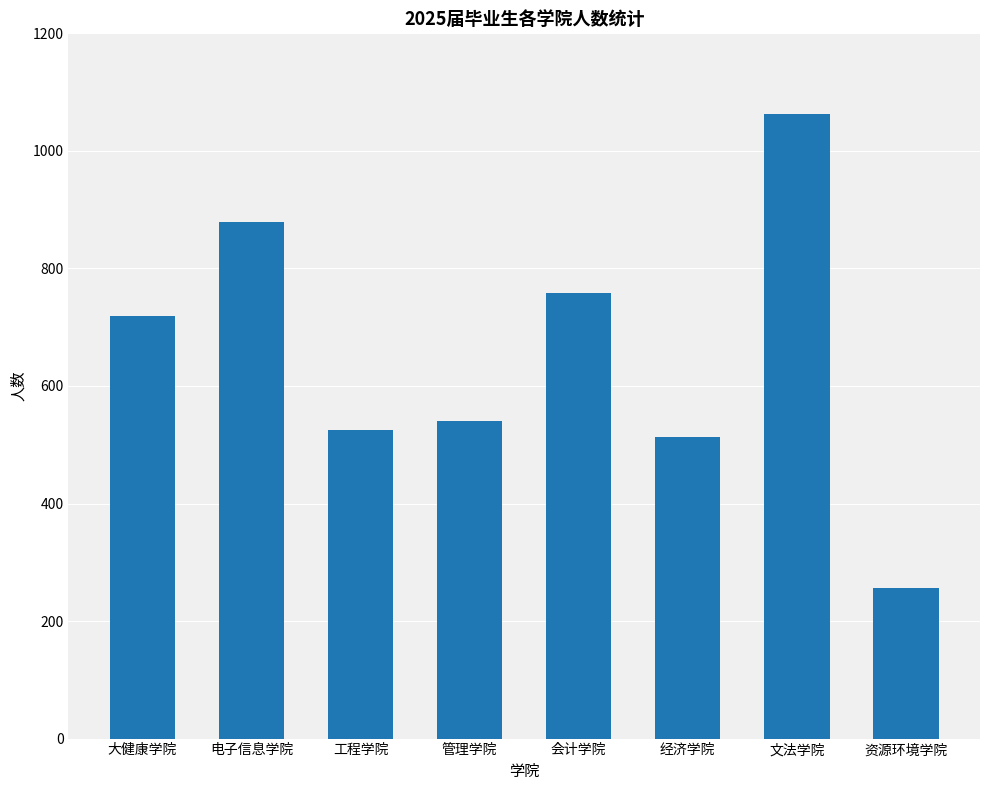

Reading left to right, what are all the values shown in this chart?

大健康学院=719	电子信息学院=879	工程学院=525	管理学院=541	会计学院=759	经济学院=514	文法学院=1063	资源环境学院=256